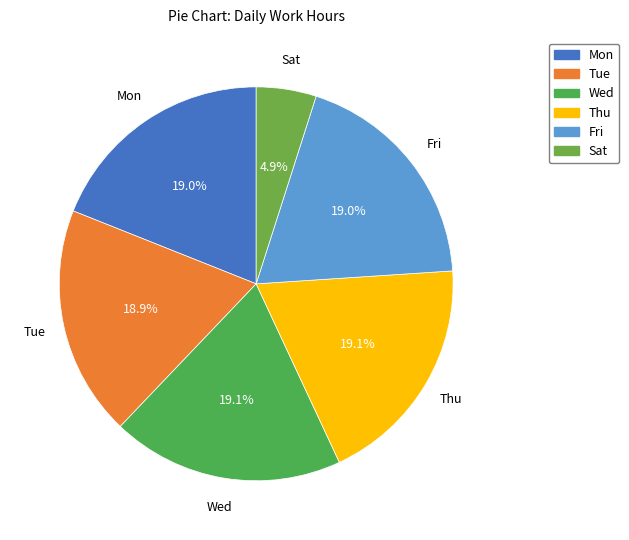

Approximately how many times larger is the value at Thu compared to Fri?

1.0